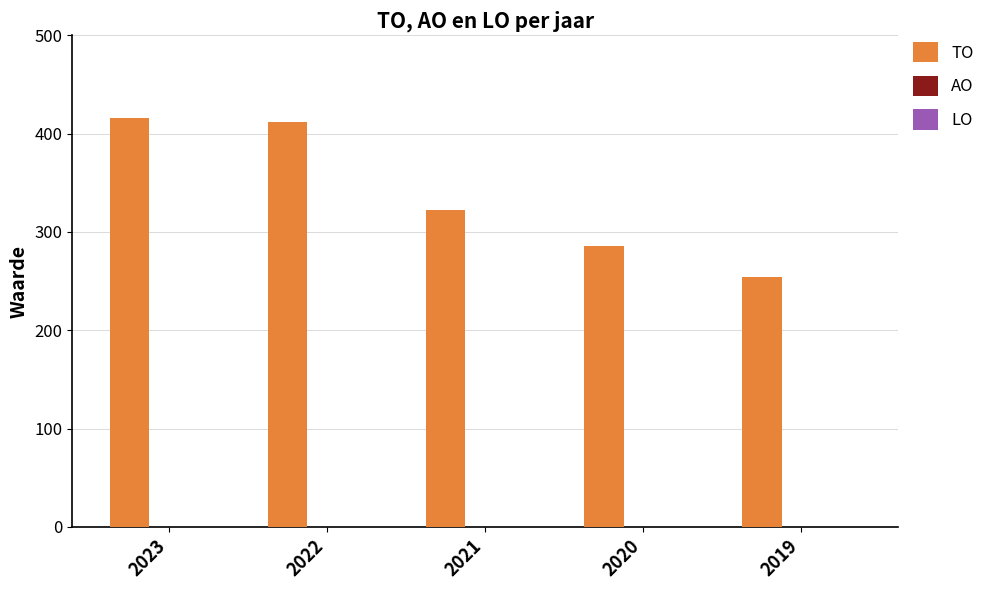

What is the value of the 3rd bar from the left?

322